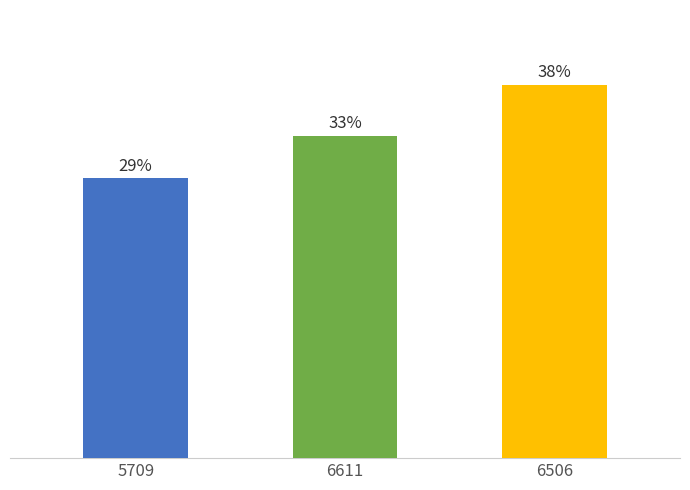

Rank the categories by value from highest to lowest.

6506, 6611, 5709